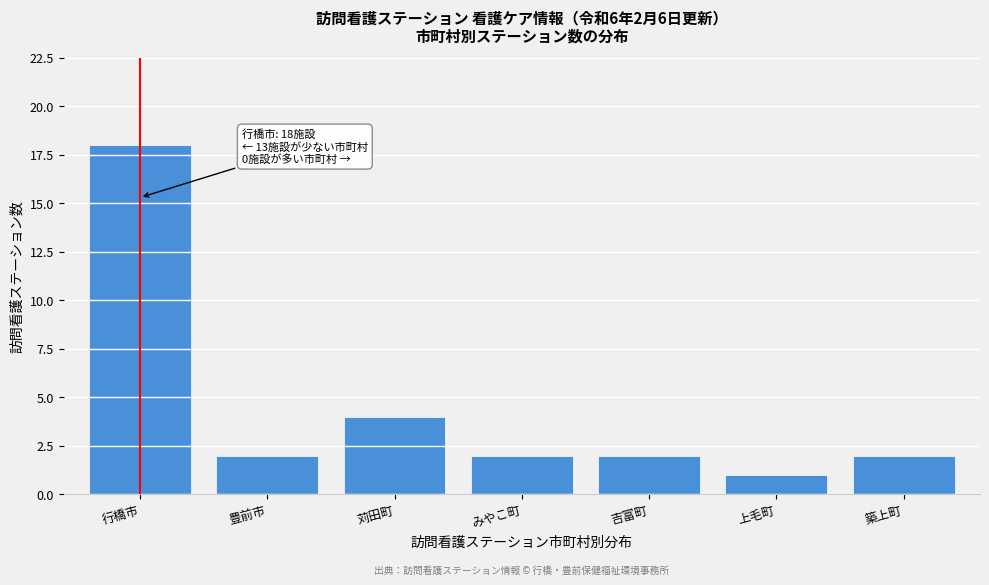

Reading right to left, extract all data points from this chart.

築上町=2	上毛町=1	吉富町=2	みやこ町=2	苅田町=4	豊前市=2	行橋市=18